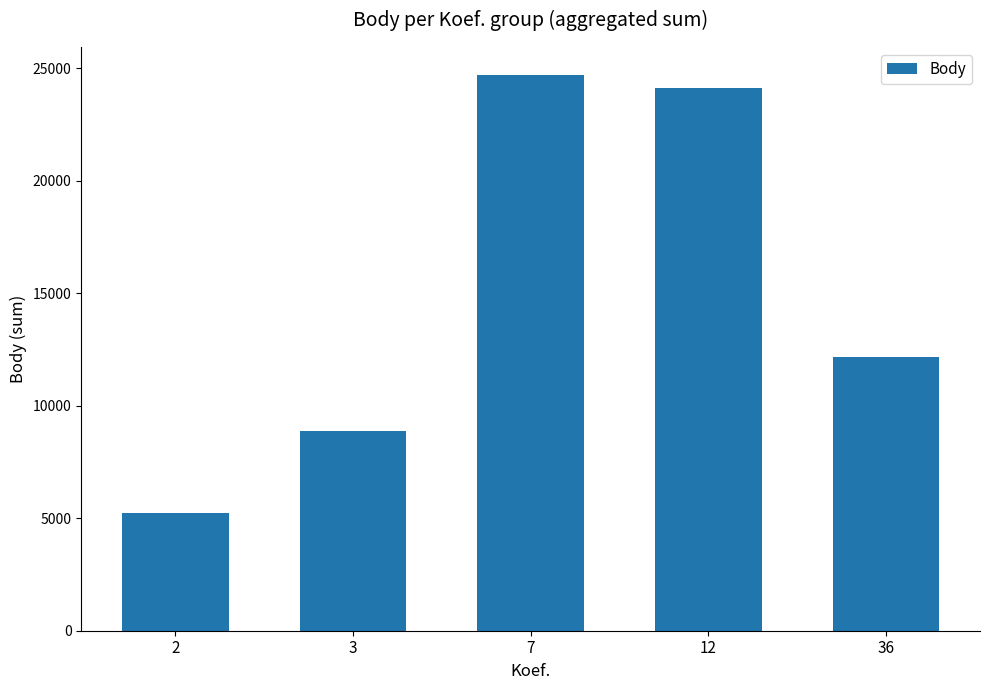

True or false: the data shows 24138 at 12.

True